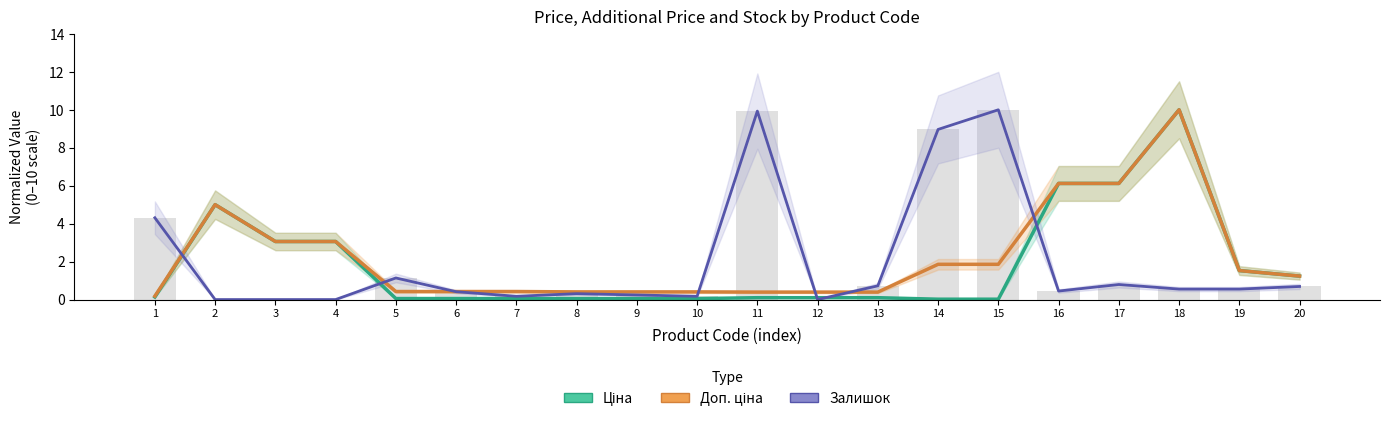

Reading left to right, what are all the values shown in this chart?

Ціна: 0.1	5.0	3.1	3.1	0.1	0.1	0.1	0.1	0.1	0.1	0.1	0.1	0.1	0.0	0.0	6.1	6.1	10.0	1.5	1.2
Доп. ціна: 0.2	5.0	3.1	3.1	0.4	0.4	0.4	0.4	0.4	0.4	0.4	0.4	0.4	1.9	1.9	6.1	6.1	10.0	1.5	1.2
Залишок: 4.3	0.0	0.0	0.0	1.1	0.4	0.2	0.3	0.2	0.2	9.9	0.0	0.7	9.0	10.0	0.4	0.8	0.6	0.6	0.7